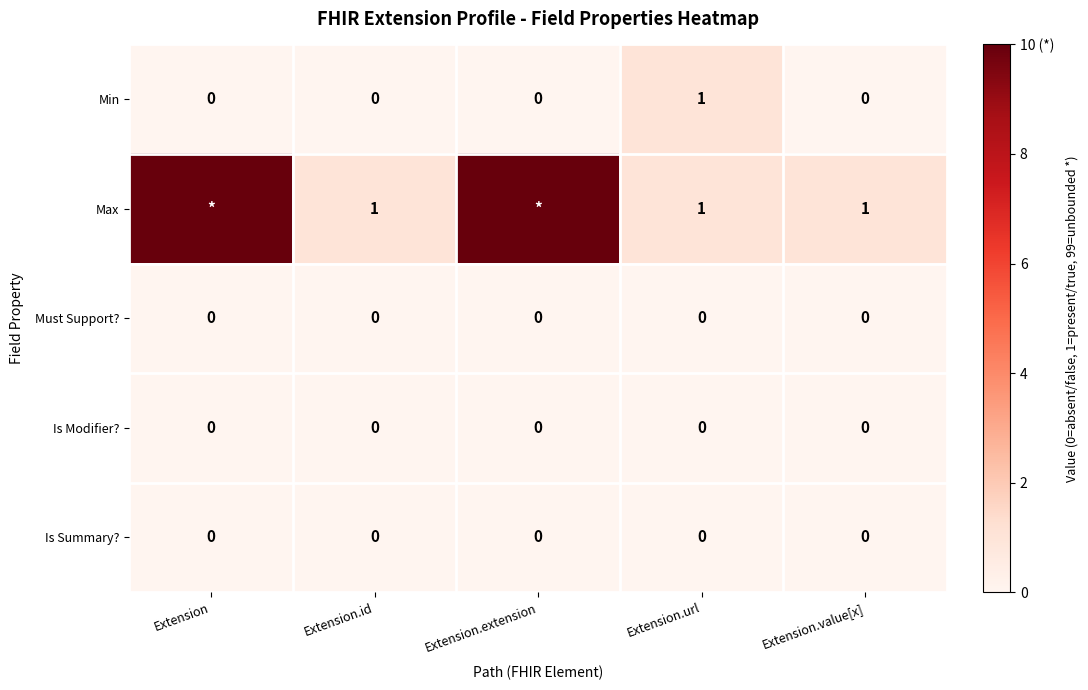

At how many categories does at least one series exceed 1?

2